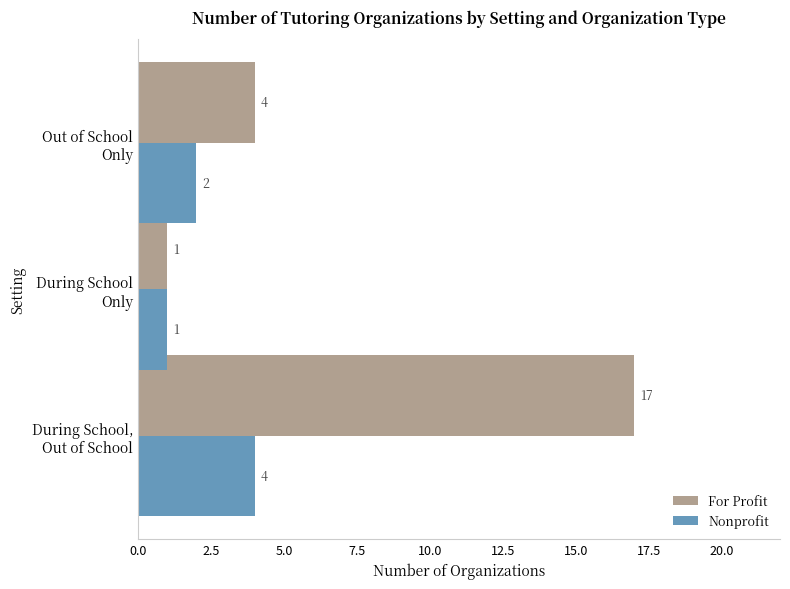

What is the sum of all For Profit values?

22